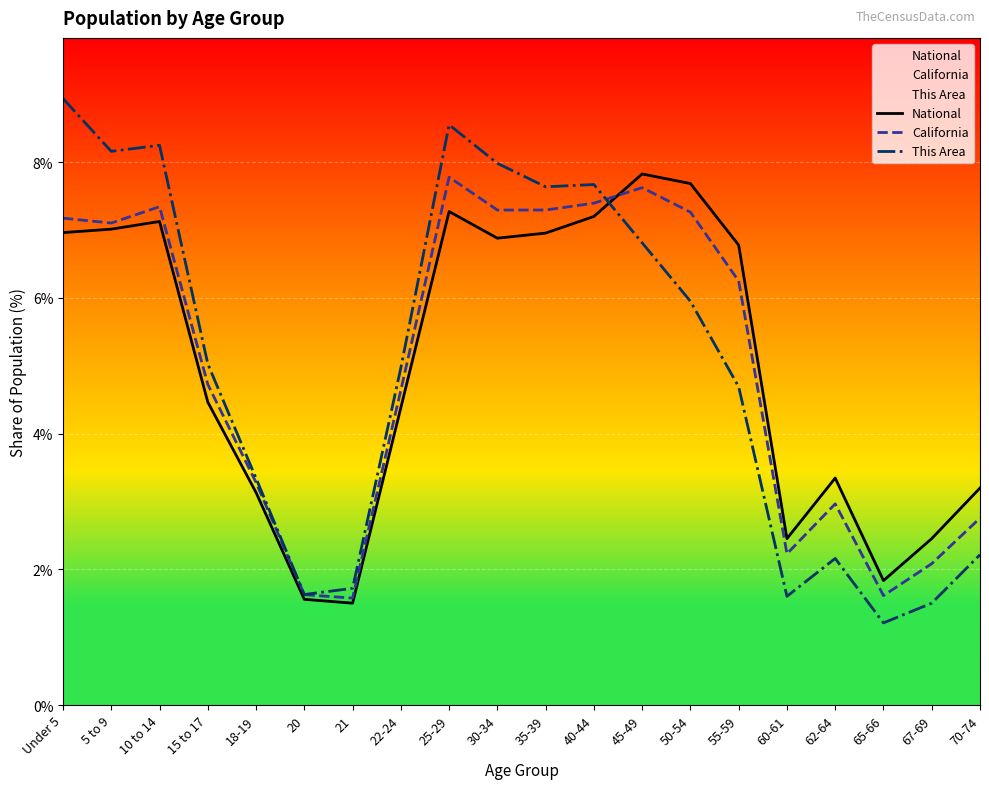

Is this an area chart (filled region under the line)?

No